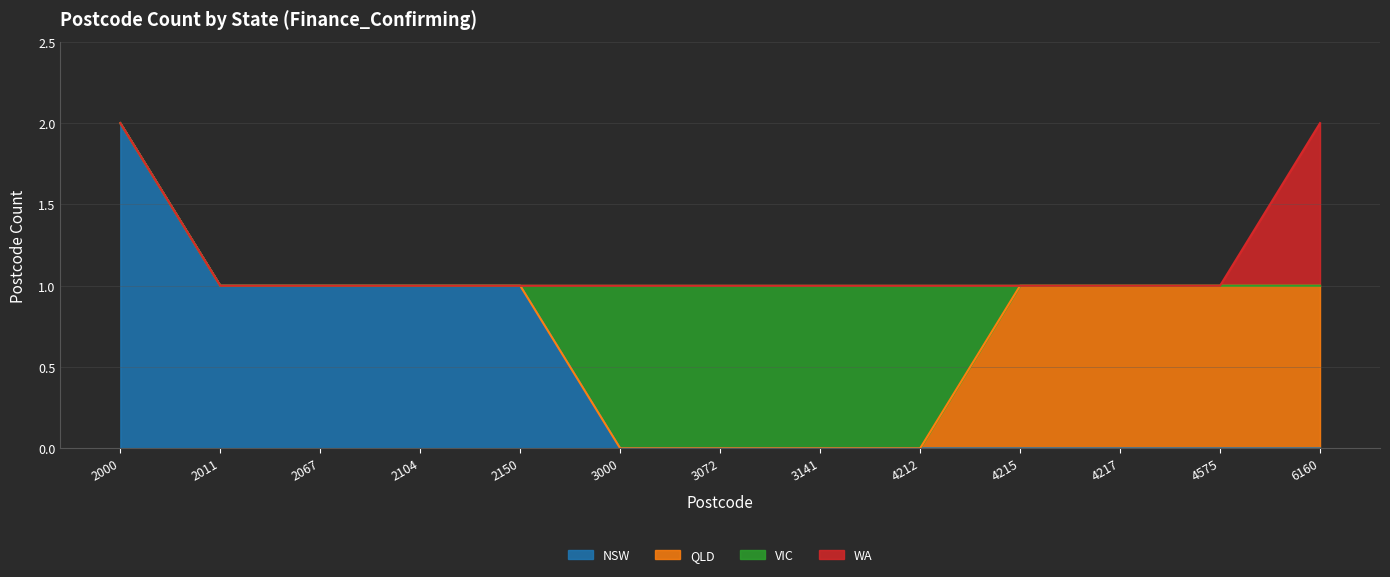

What are all the series names shown in the legend?

NSW, QLD, VIC, WA